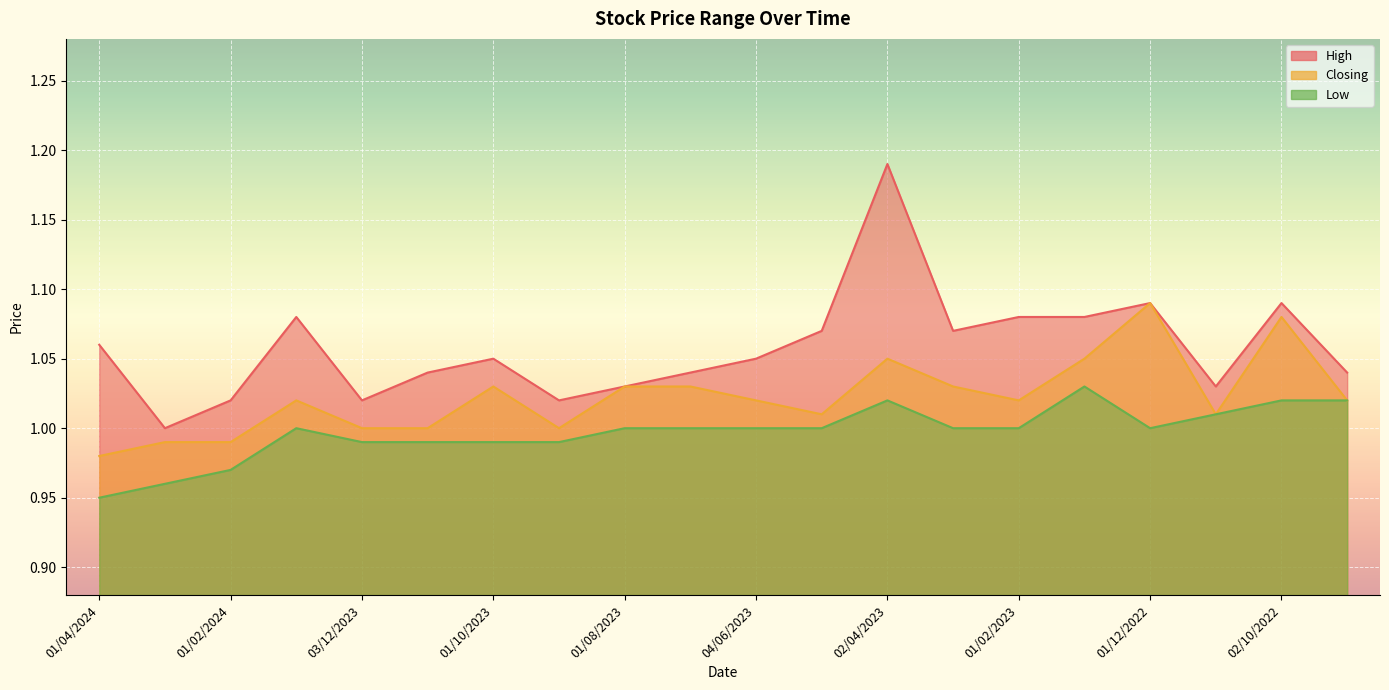

Reading left to right, what are all the values shown in this chart?

High: 01/04/2024=1.1	03/03/2024=1.0	01/02/2024=1.0	02/01/2024=1.1	03/12/2023=1.0	01/11/2023=1.0	01/10/2023=1.1	03/09/2023=1.0	01/08/2023=1.0	02/07/2023=1.0	04/06/2023=1.1	01/05/2023=1.1	02/04/2023=1.2	01/03/2023=1.1	01/02/2023=1.1	02/01/2023=1.1	01/12/2022=1.1	01/11/2022=1.0	02/10/2022=1.1	01/09/2022=1.0
Closing: 01/04/2024=1.0	03/03/2024=1.0	01/02/2024=1.0	02/01/2024=1.0	03/12/2023=1.0	01/11/2023=1.0	01/10/2023=1.0	03/09/2023=1.0	01/08/2023=1.0	02/07/2023=1.0	04/06/2023=1.0	01/05/2023=1.0	02/04/2023=1.1	01/03/2023=1.0	01/02/2023=1.0	02/01/2023=1.1	01/12/2022=1.1	01/11/2022=1.0	02/10/2022=1.1	01/09/2022=1.0
Low: 01/04/2024=0.9	03/03/2024=1.0	01/02/2024=1.0	02/01/2024=1.0	03/12/2023=1.0	01/11/2023=1.0	01/10/2023=1.0	03/09/2023=1.0	01/08/2023=1.0	02/07/2023=1.0	04/06/2023=1.0	01/05/2023=1.0	02/04/2023=1.0	01/03/2023=1.0	01/02/2023=1.0	02/01/2023=1.0	01/12/2022=1.0	01/11/2022=1.0	02/10/2022=1.0	01/09/2022=1.0